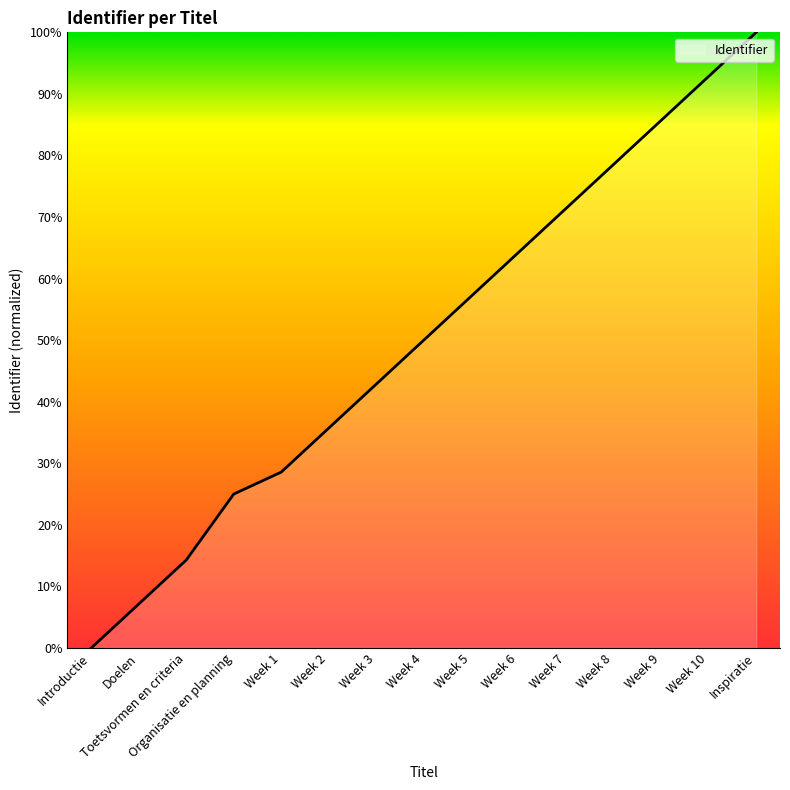

Count the number of data series in this chart.

1